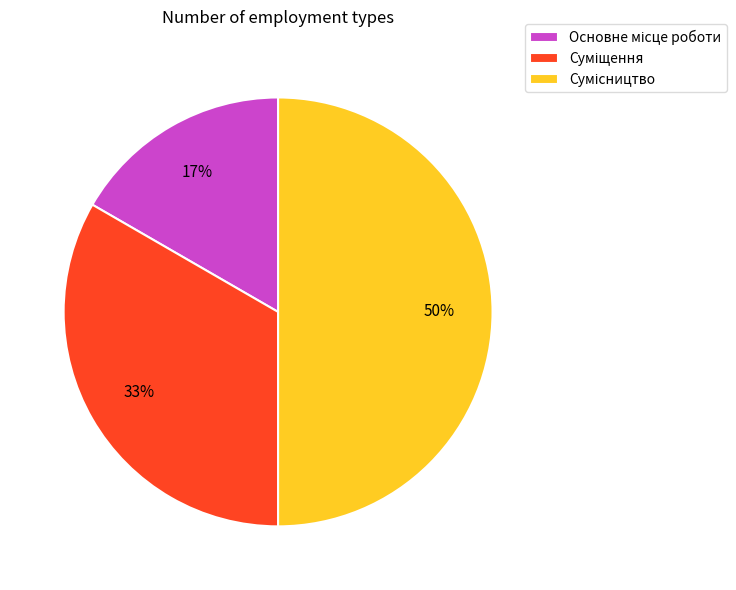

To the nearest percent, what is the difference between the largest and smallest slice percentages?

33%